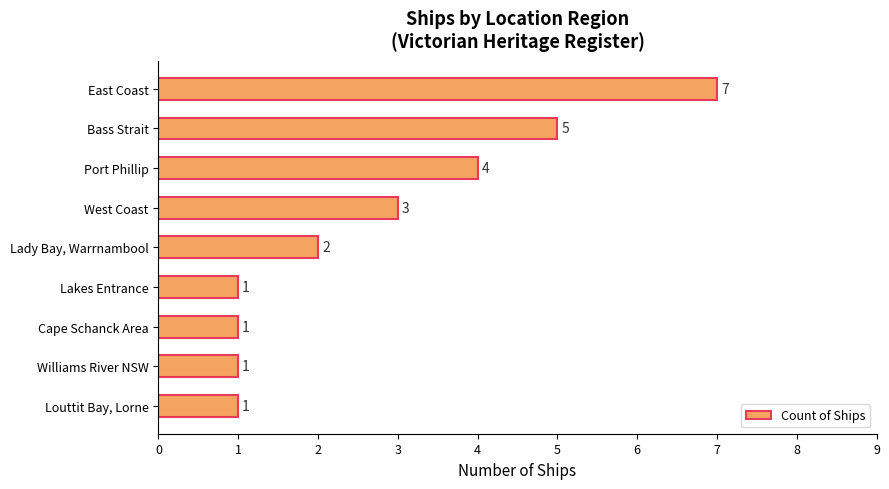

At which category does the chart reach its peak across all series?

East Coast